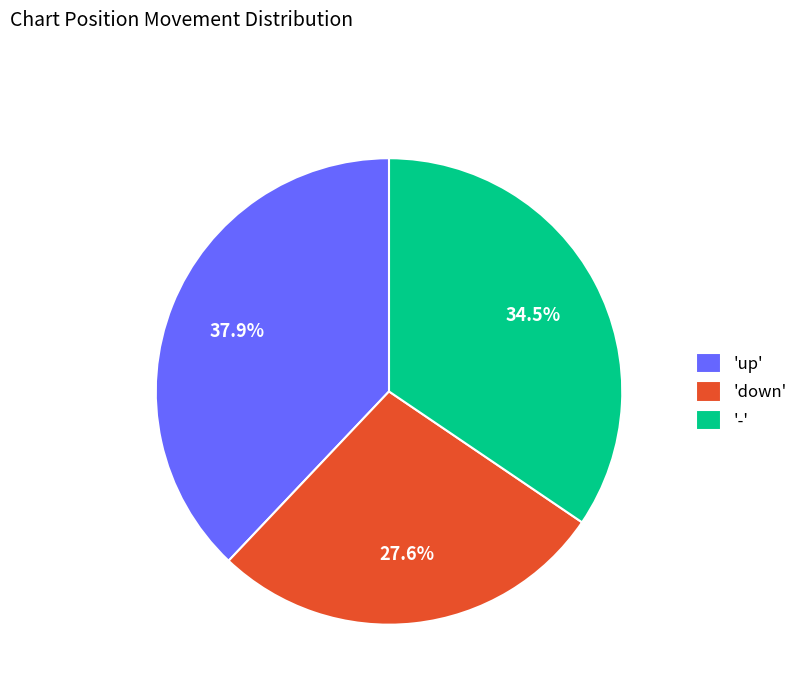

What is the largest slice in the pie chart?

'up'